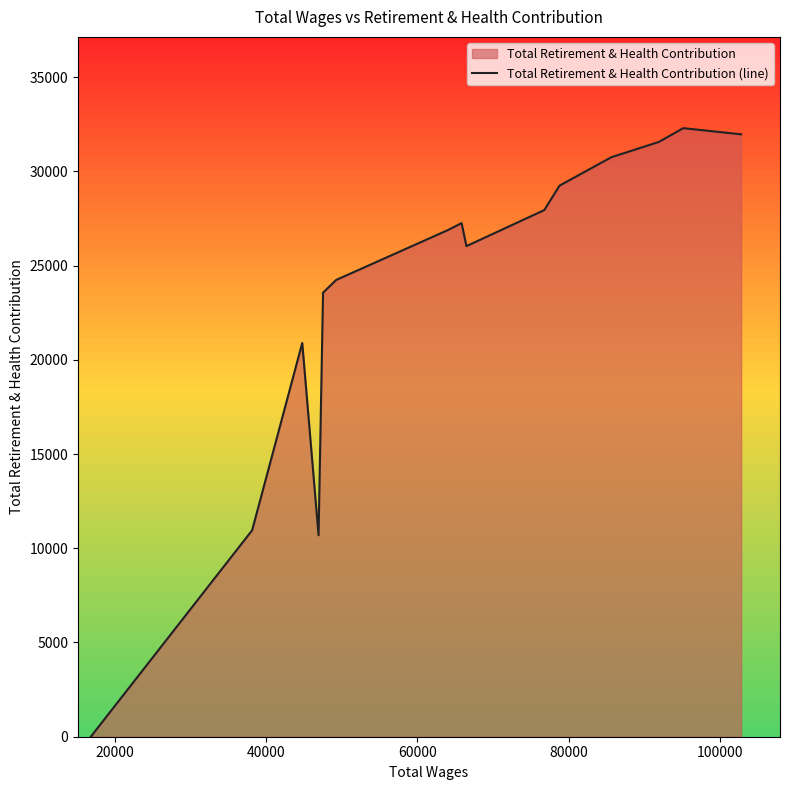

What is the difference between the second highest and minimum values?

31965